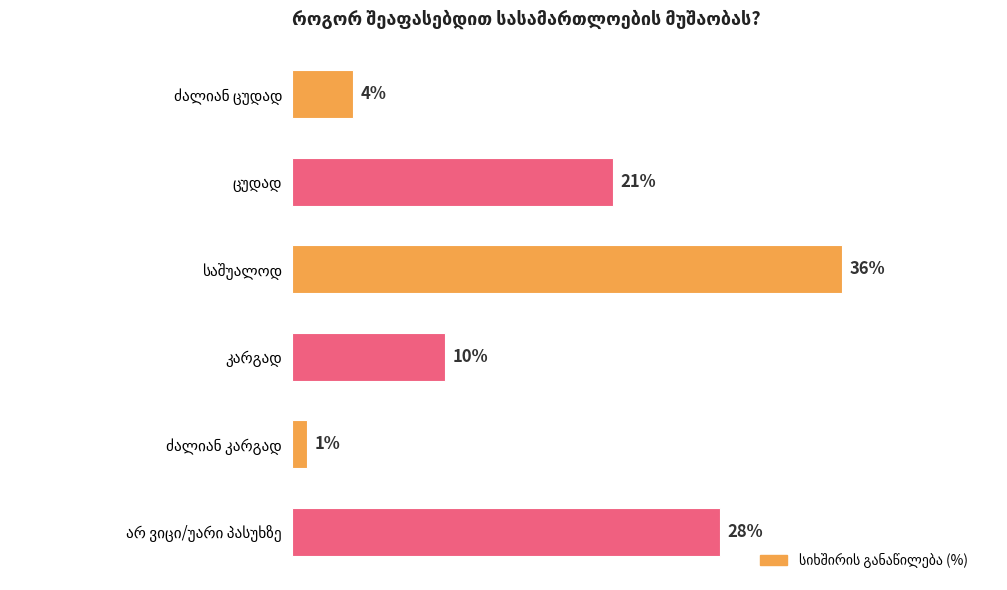

Does the chart contain any negative values?

No